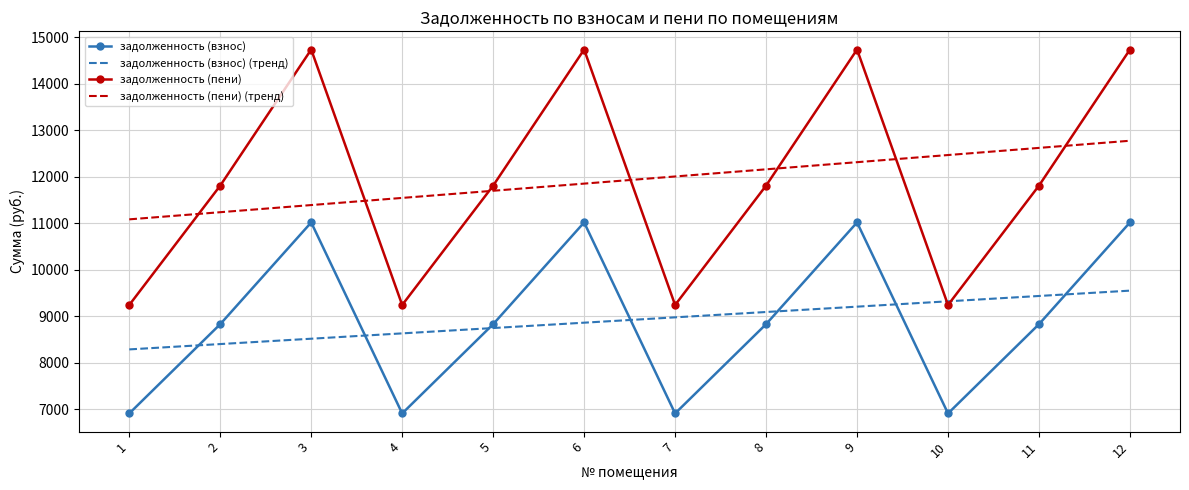

How many interior local peaks does the задолженность (взнос) series have?

3